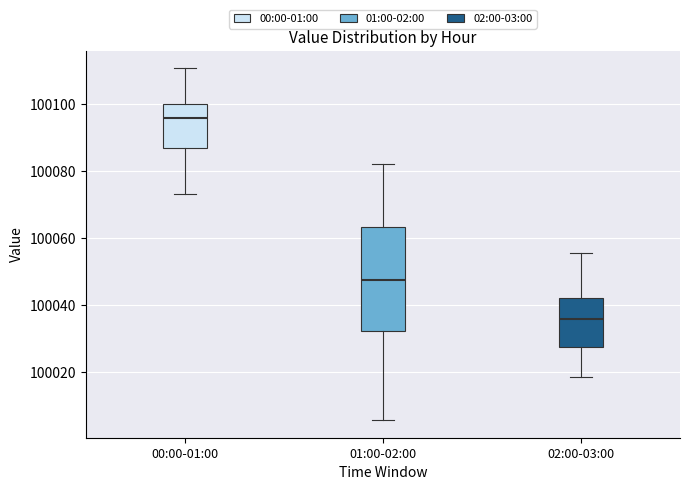

Which box is the tallest, from its lower edge to its upper edge?

01:00-02:00